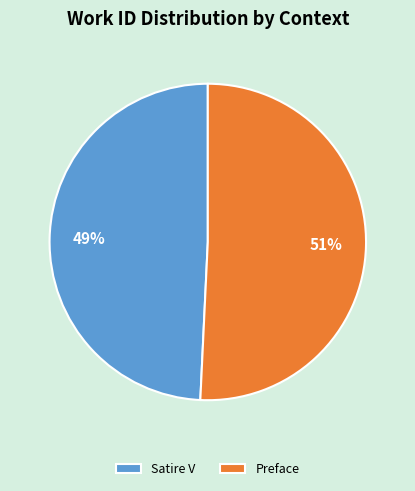

What percentage is the Preface slice, to the nearest percent?

51%